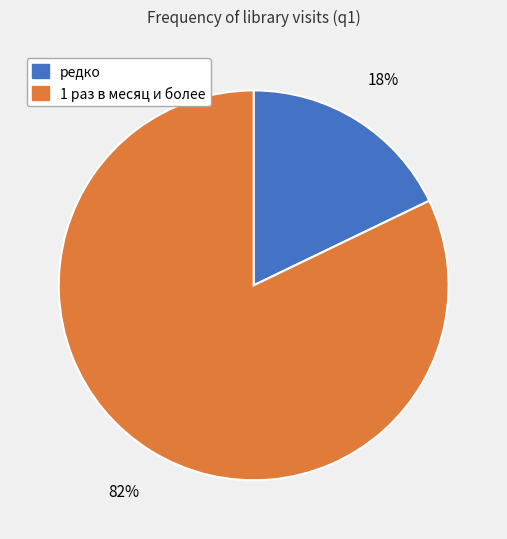

To the nearest percent, what percentage of the pie is 1 раз в месяц и более?

82%